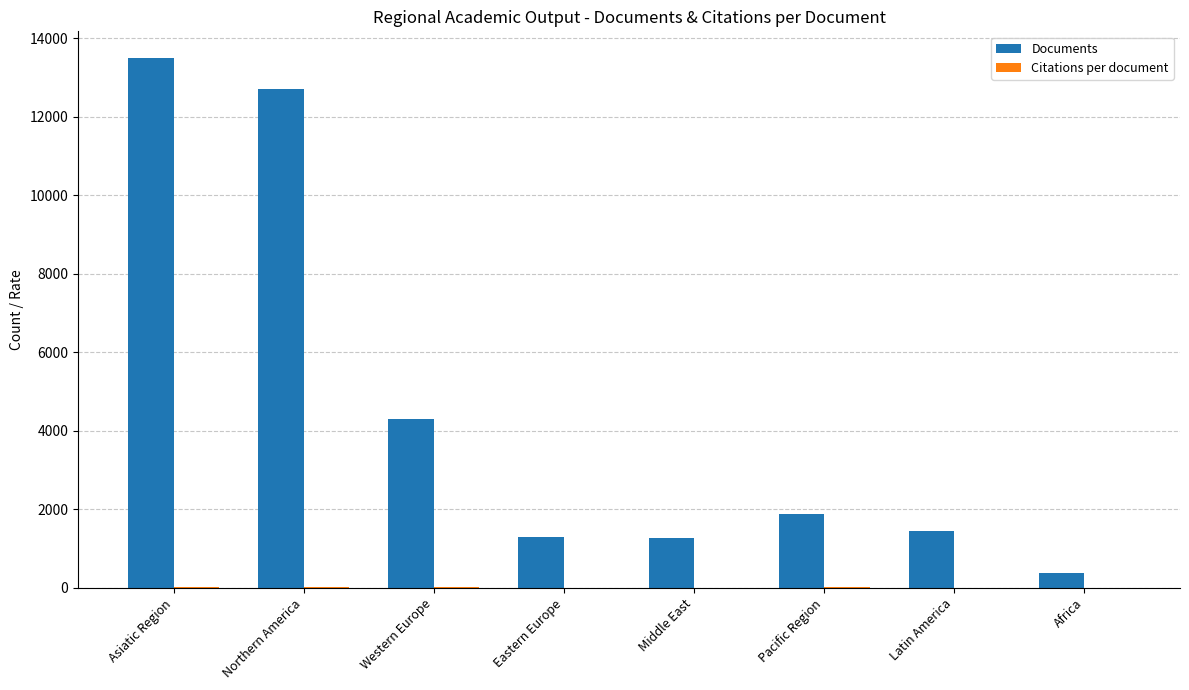

Which category has the highest value in the Documents series?

Asiatic Region